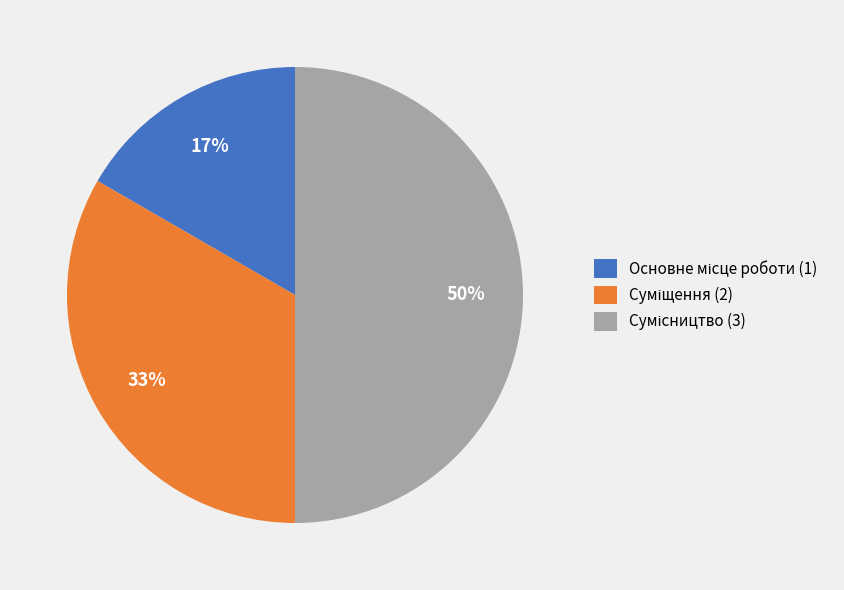

How many slices are in this pie chart?

3